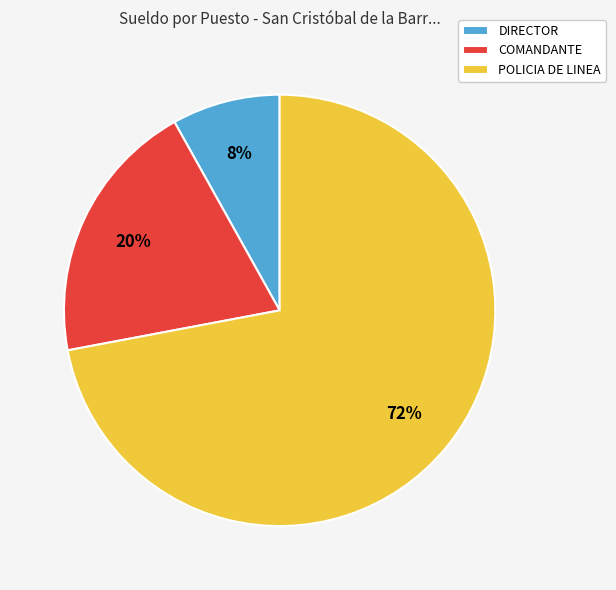

Between COMANDANTE and POLICIA DE LINEA, which is larger?

POLICIA DE LINEA